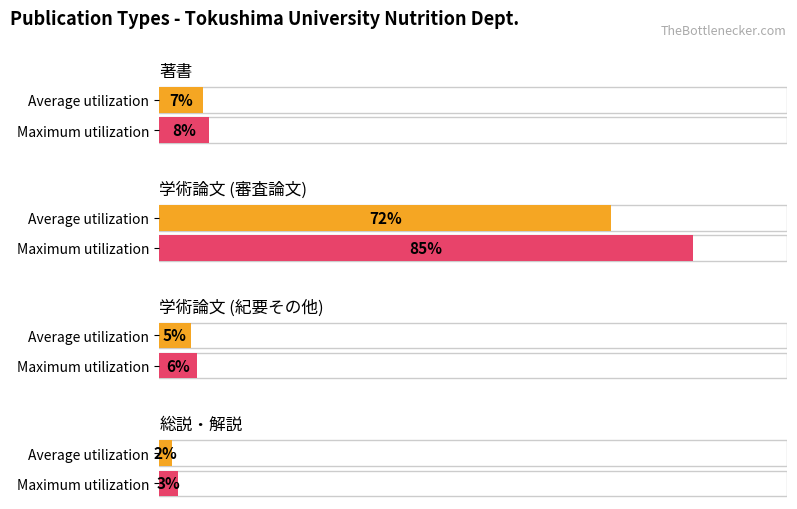

Reading right to left, what are all the values shown in this chart?

Average utilization: 3=2	2=5	1=72	0=7
Maximum utilization: 3=3	2=6	1=85	0=8